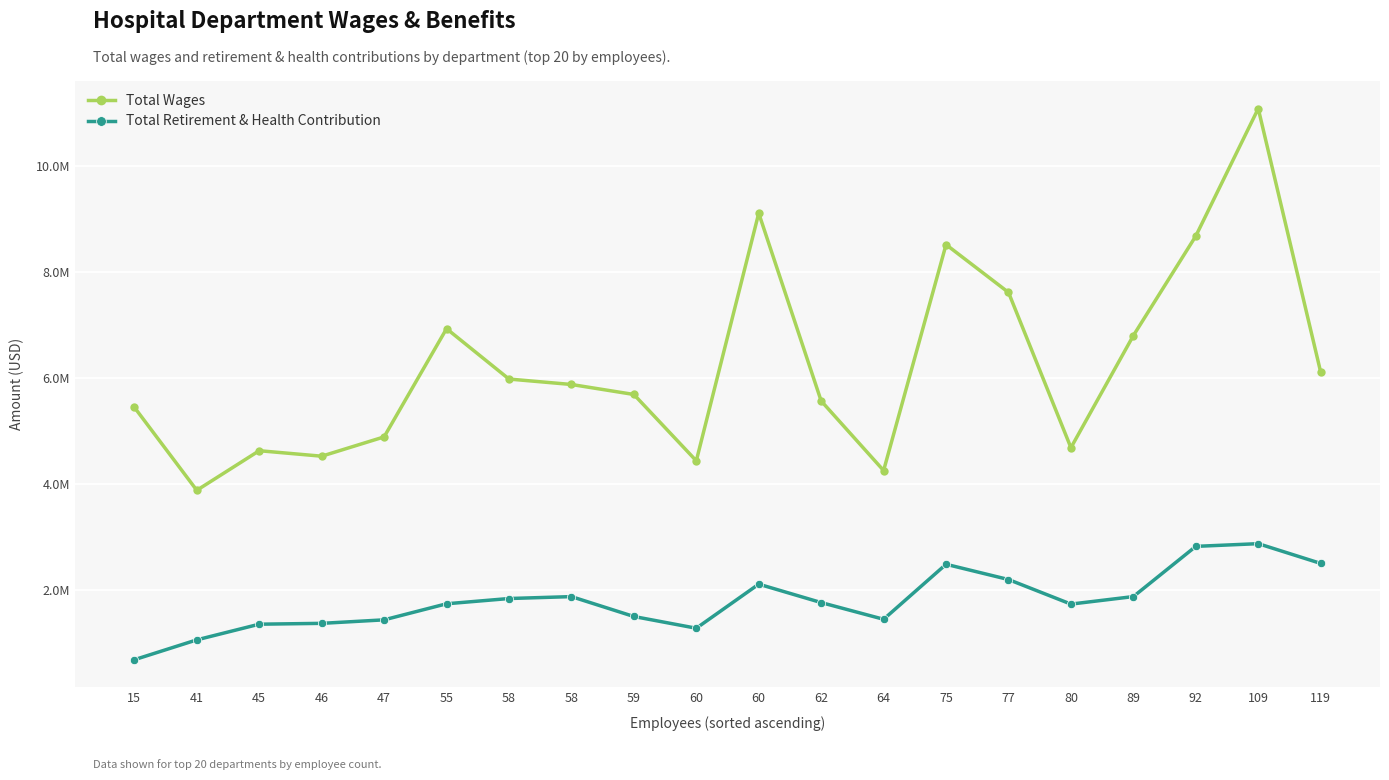

What are all the series names shown in the legend?

Total Wages, Total Retirement & Health Contribution